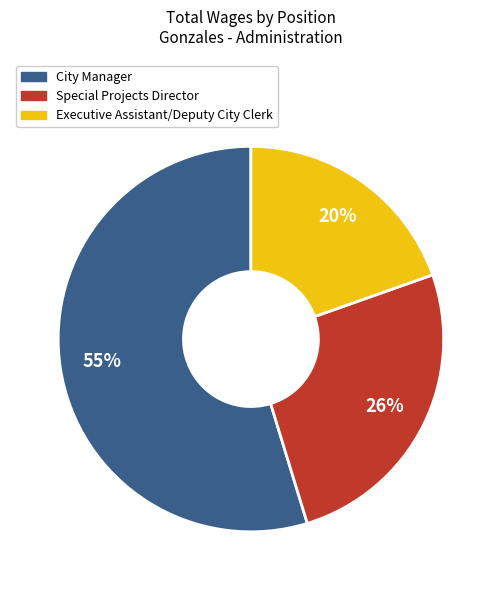

True or false: City Manager accounts for 55% of the total.

True